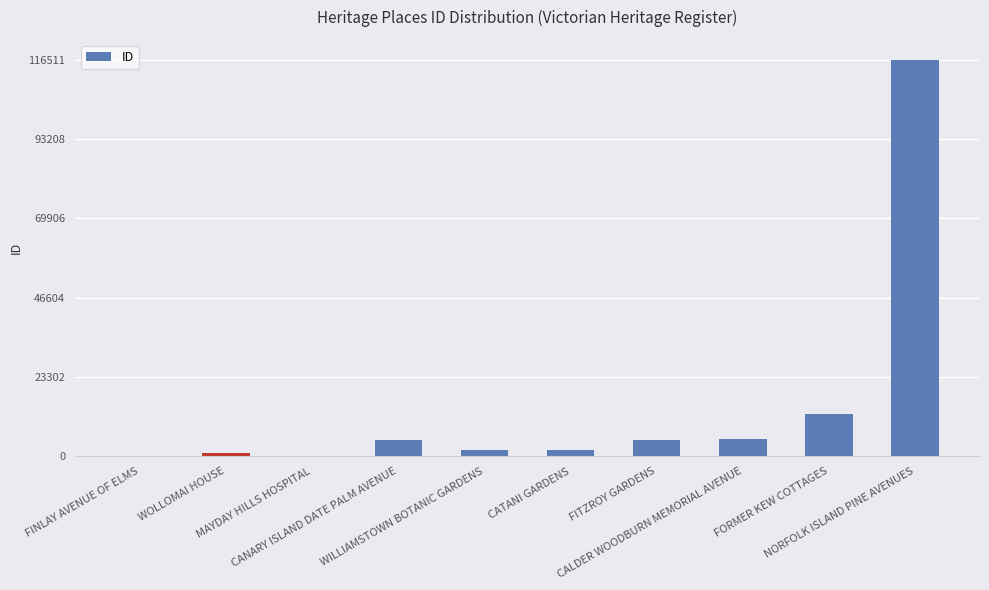

Is it true that the value at NORFOLK ISLAND PINE AVENUES is 197537?

False